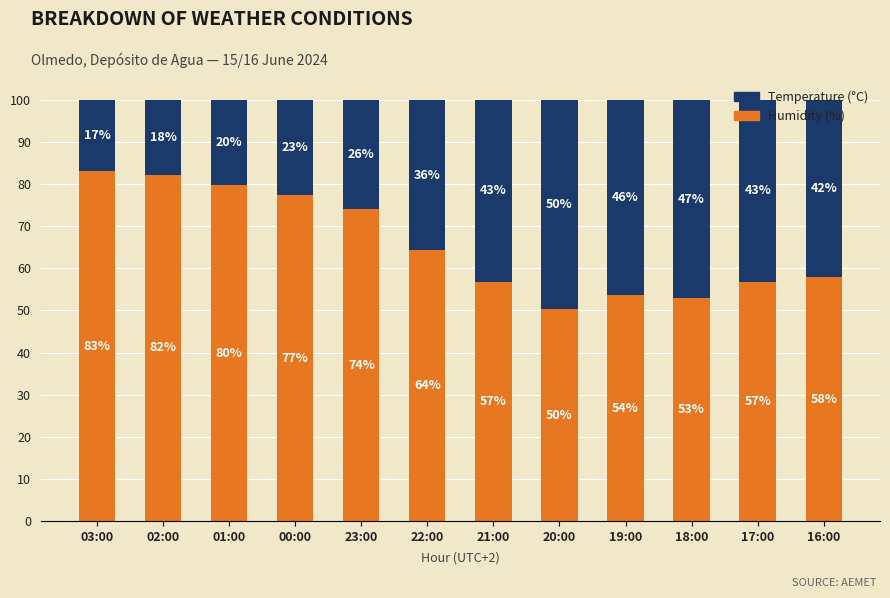

True or false: Humidity (%) has a value of 77.4 at 00:00.

True